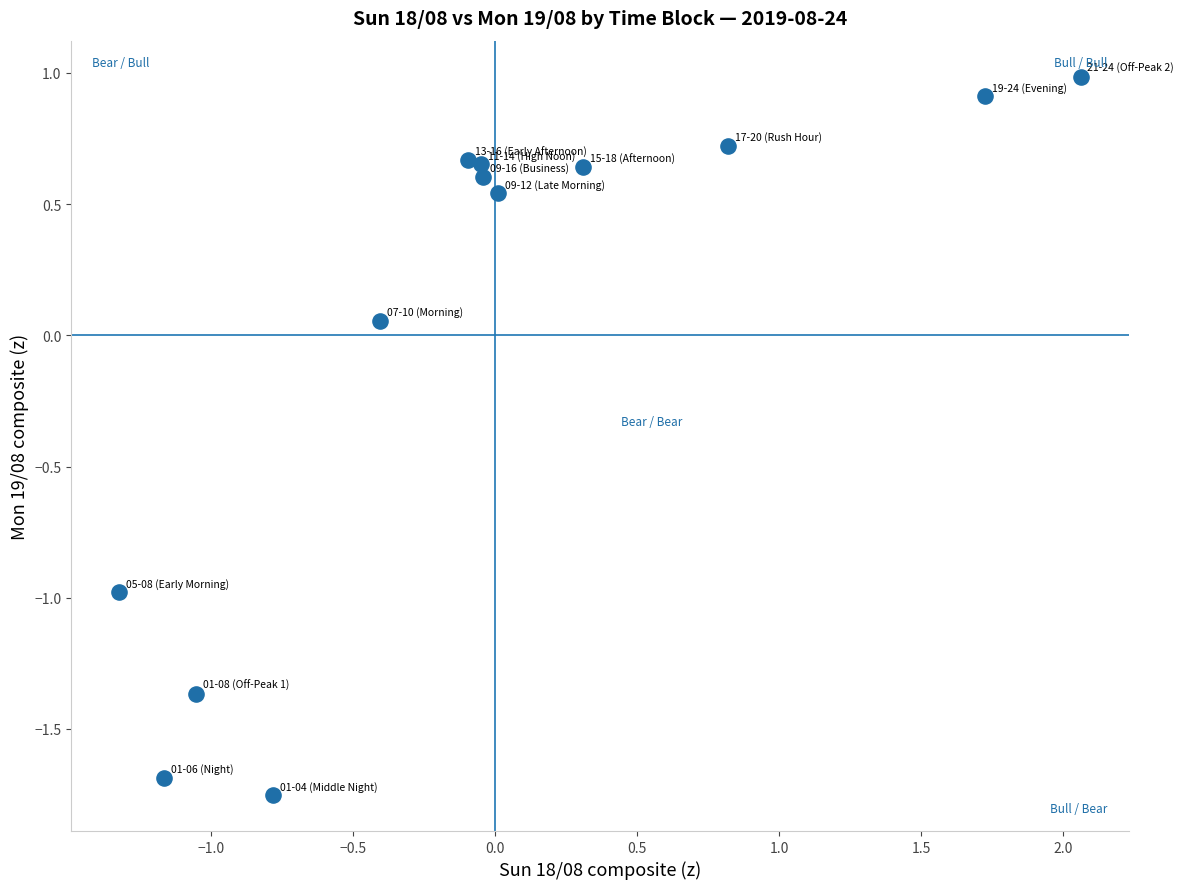

What is the range of X values (max minus min)?

3.4